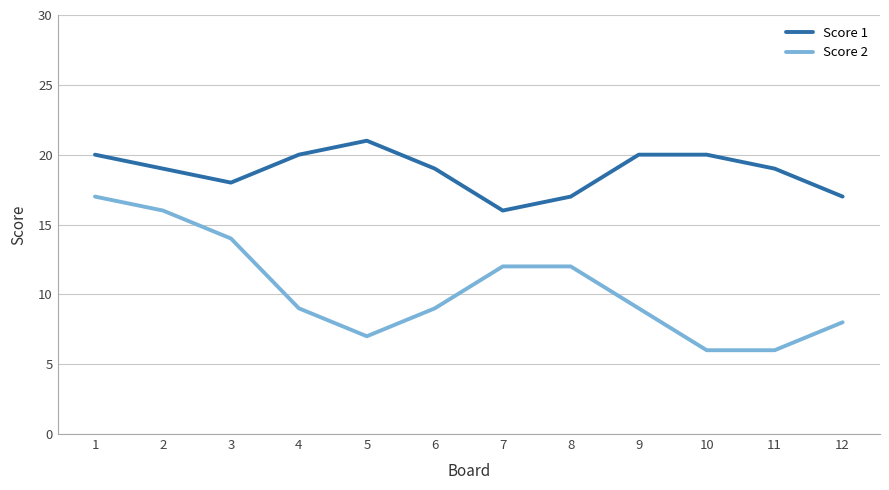

At which category does Score 2 reach its first local valley?

5